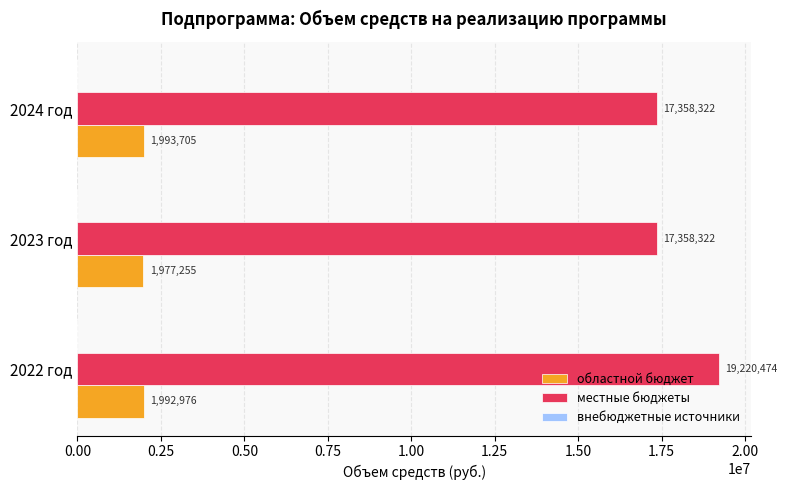

Which category has the lowest value across all series?

2023 год